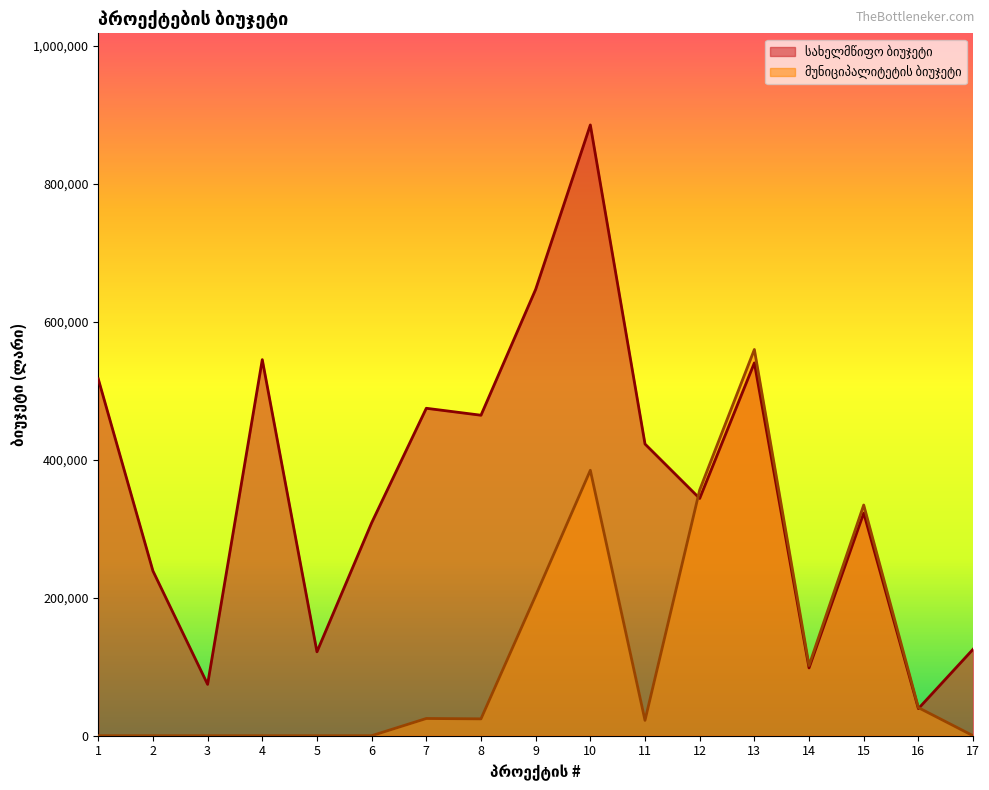

Rank the series by their average value, from lowest to highest.

მუნიციპალიტეტის ბიუჯეტი, სახელმწიფო ბიუჯეტი